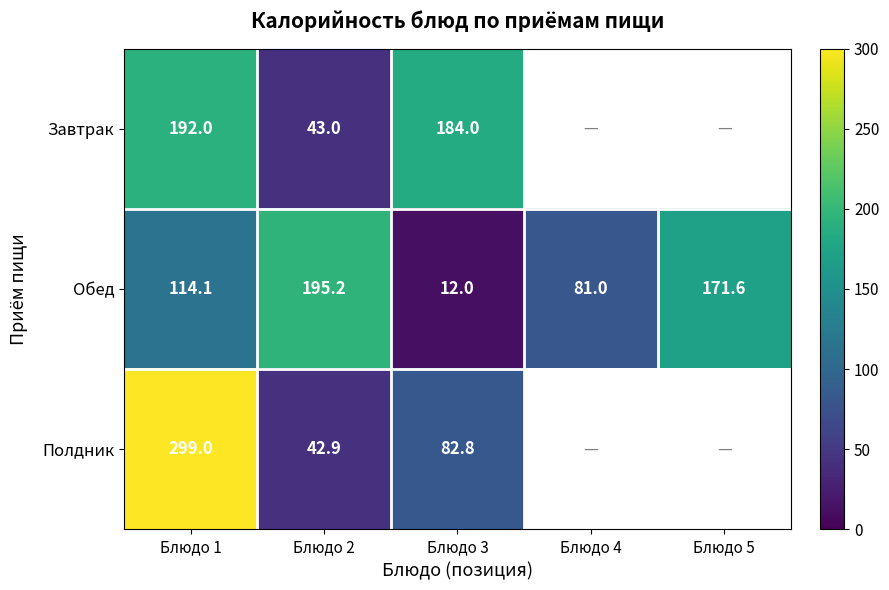

The value of Завтрак at Блюдо 2 is 22.6. True or false?

False